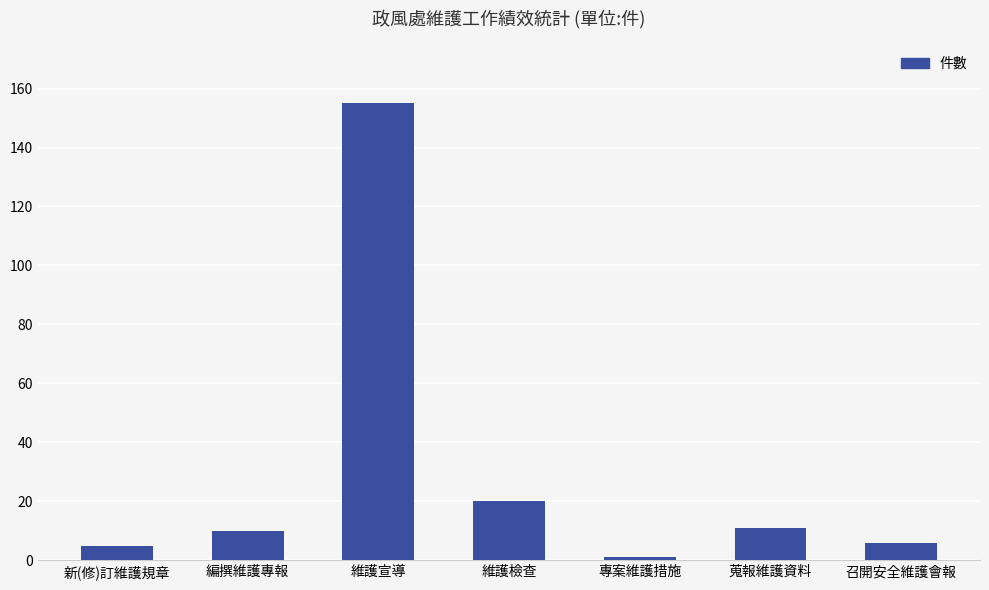

What is the change in value from 編撰維護專報 to 蒐報維護資料?

+1